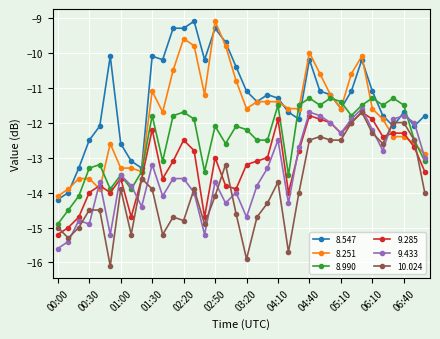

What is the minimum value for 9.433?

-15.6